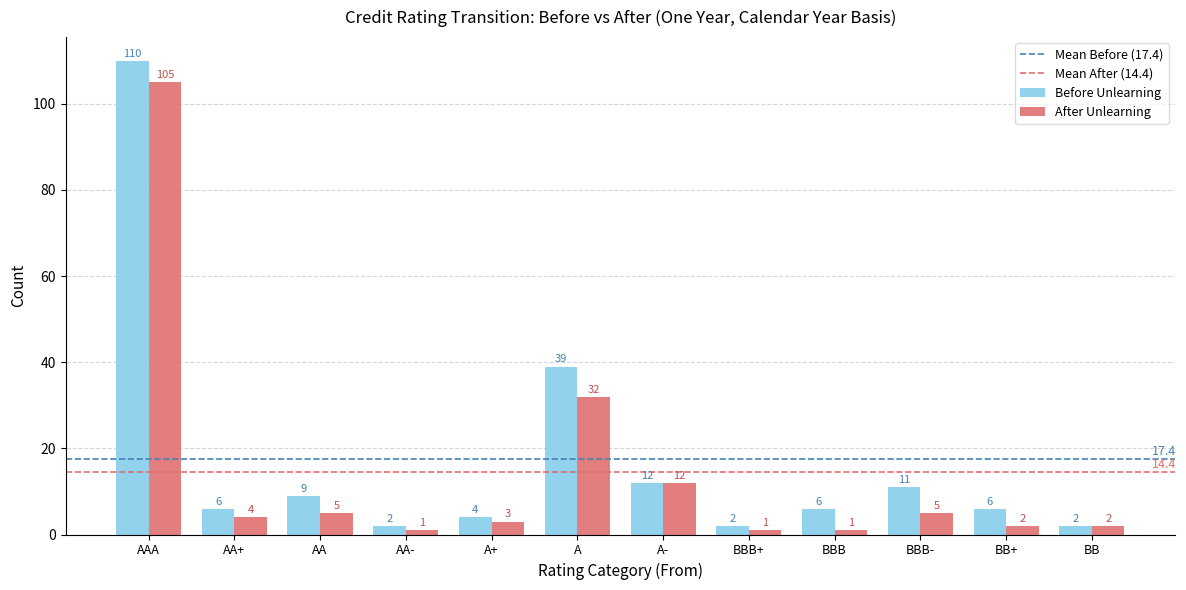

What is the maximum value shown in the chart?

110